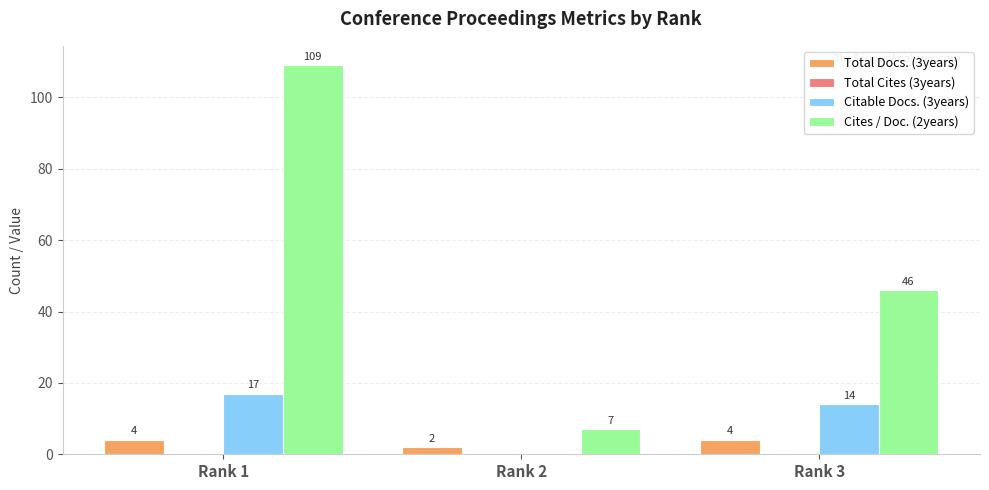

What is the sum of the Total Docs. (3years) values at Rank 2 and Rank 1?

6